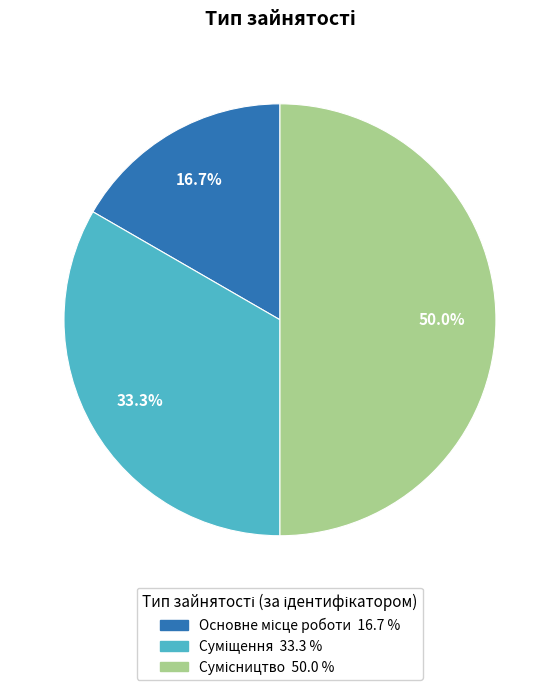

What is the smallest slice in the pie chart?

Основне місце роботи